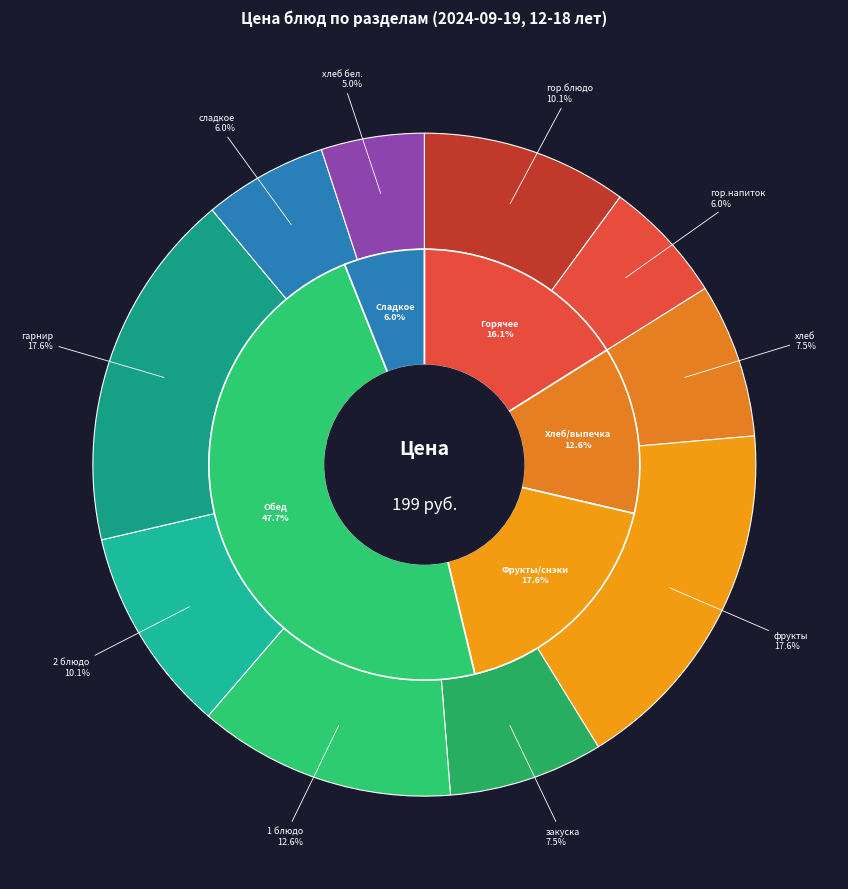

Does гор.блюдо represent more than half of the total?

No